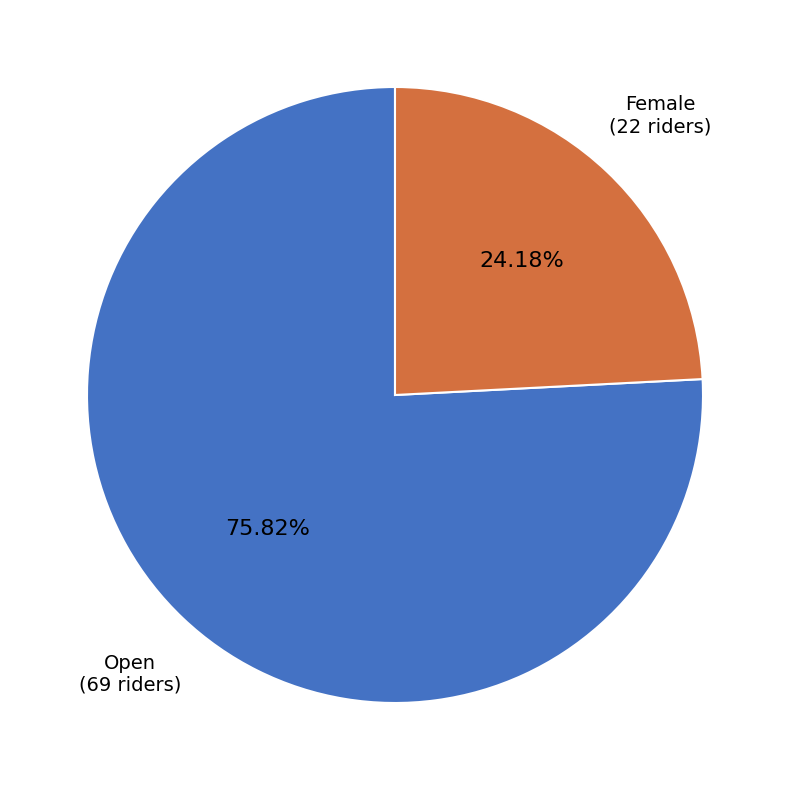

To the nearest percent, what is the average slice percentage?

50%